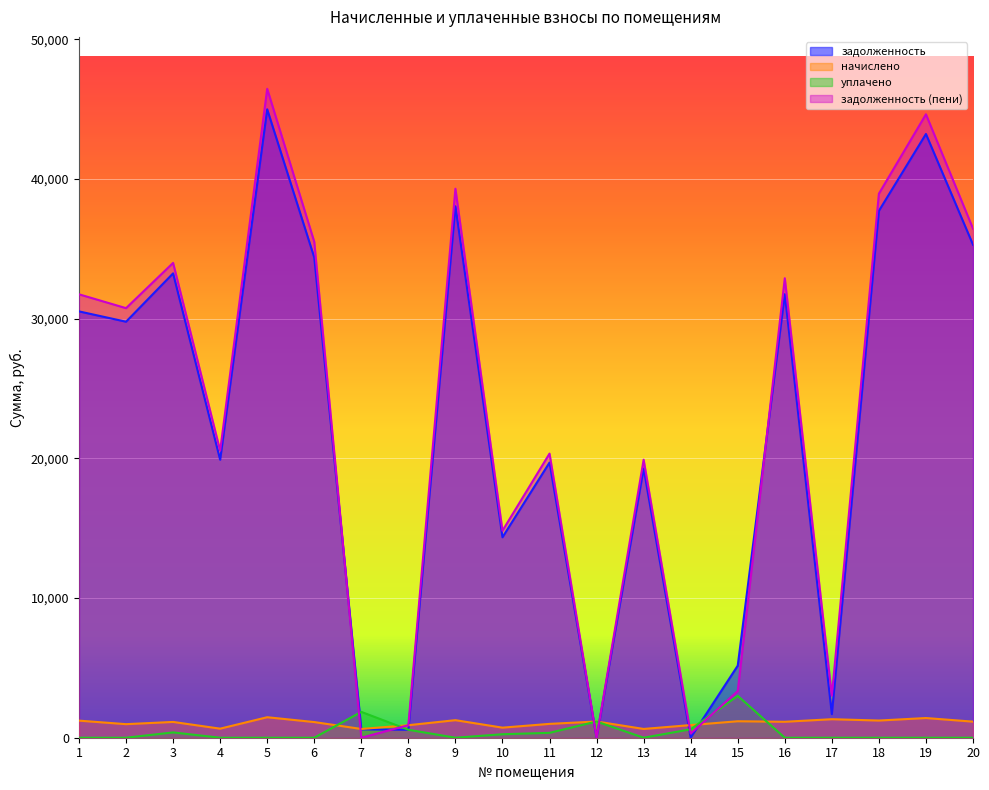

At how many categories does at least one series exceed 4030?

15